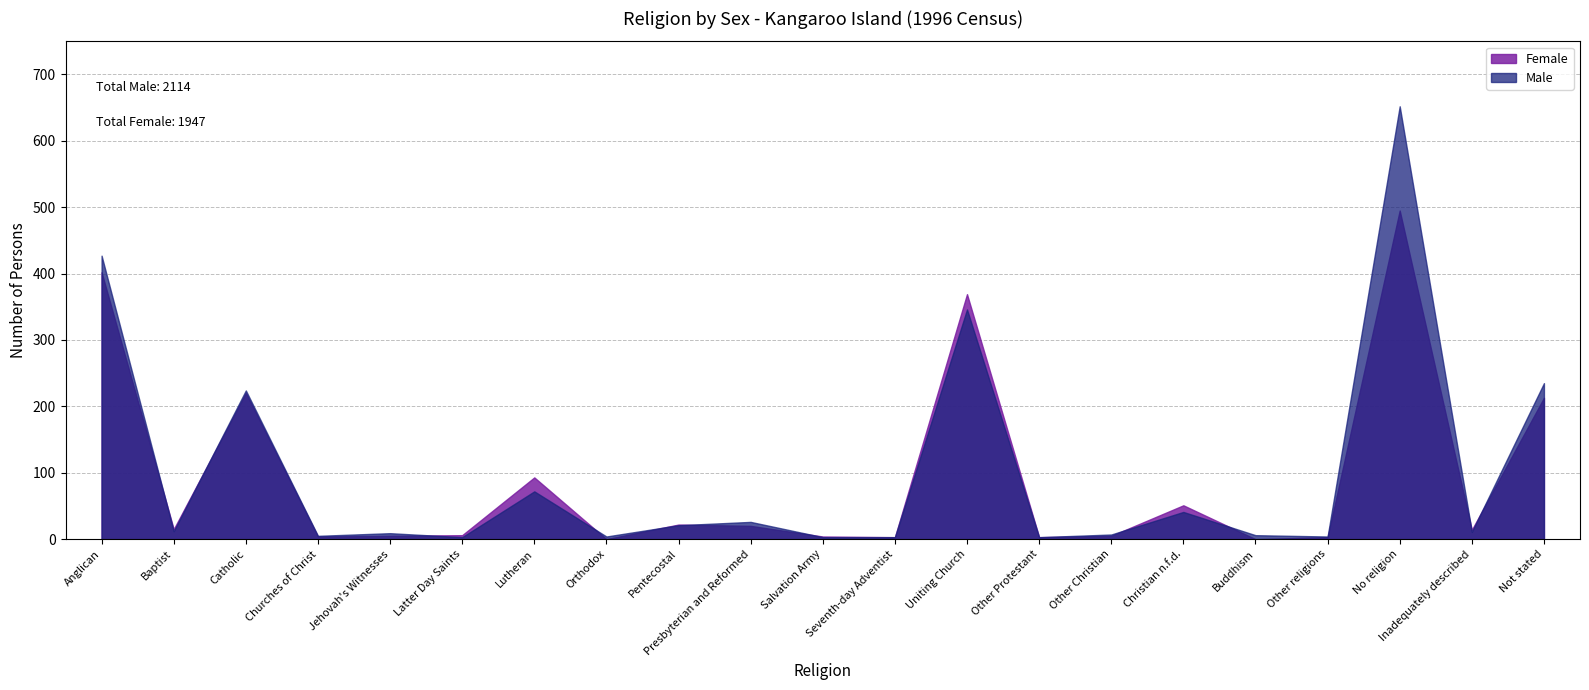

The Male series shows 652 at No religion. True or false?

True